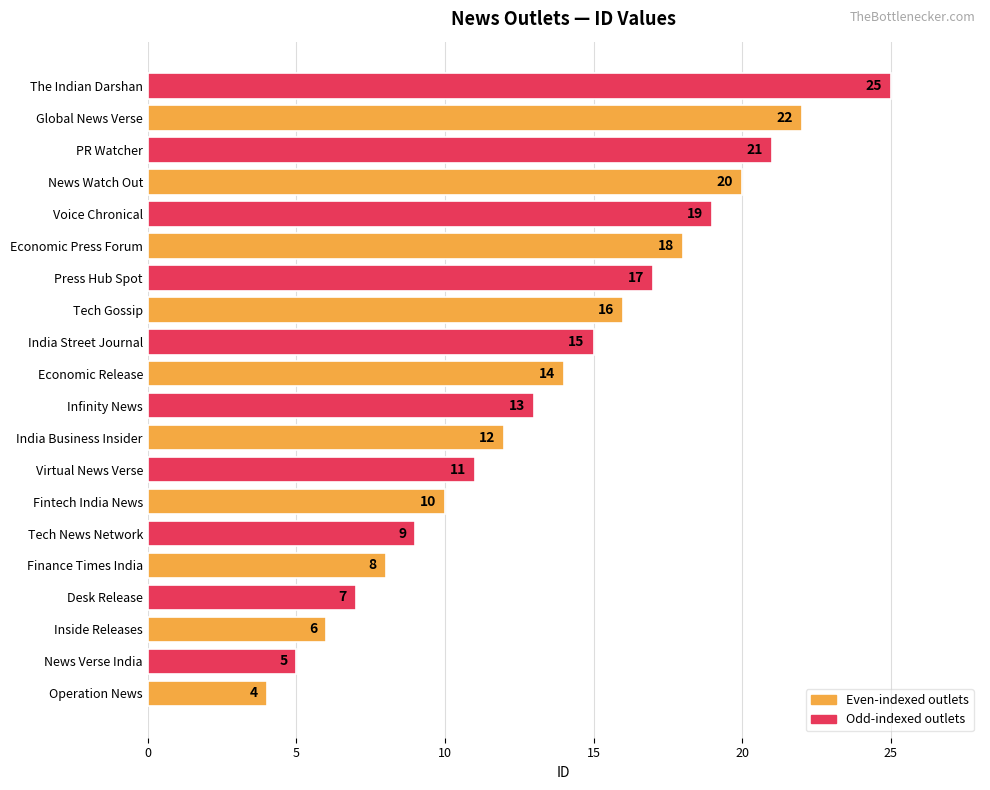

What is the ratio of the value at Virtual News Verse to the value at Tech News Network?

1.2